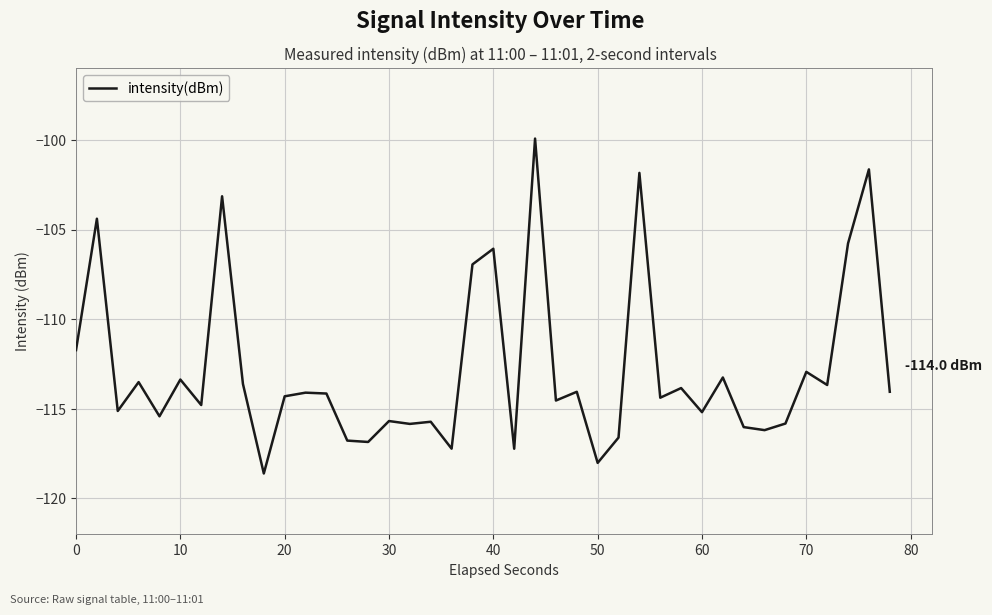

What is the difference between the maximum and minimum values?

18.7